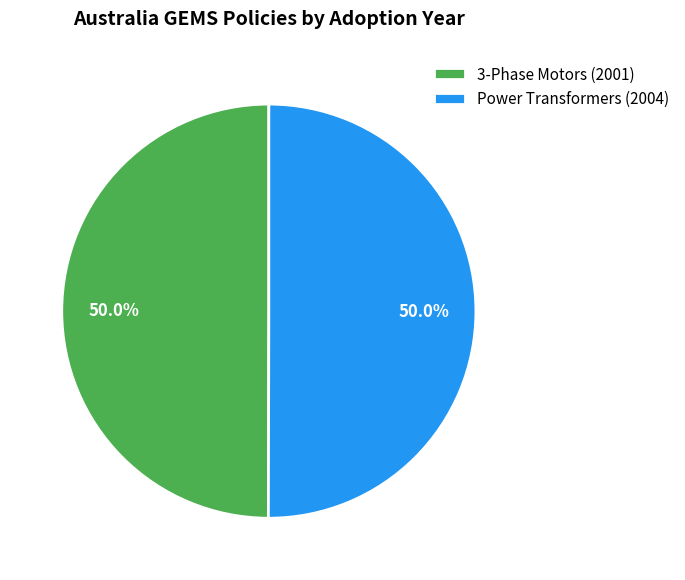

What is the ratio of the value at 3-Phase Motors (2001) to the value at Power Transformers (2004)?

1.0